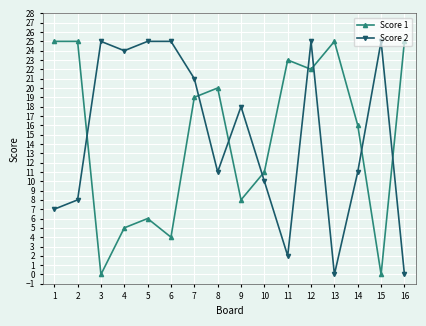

Rank the series at 5 from lowest to highest value.

Score 1, Score 2